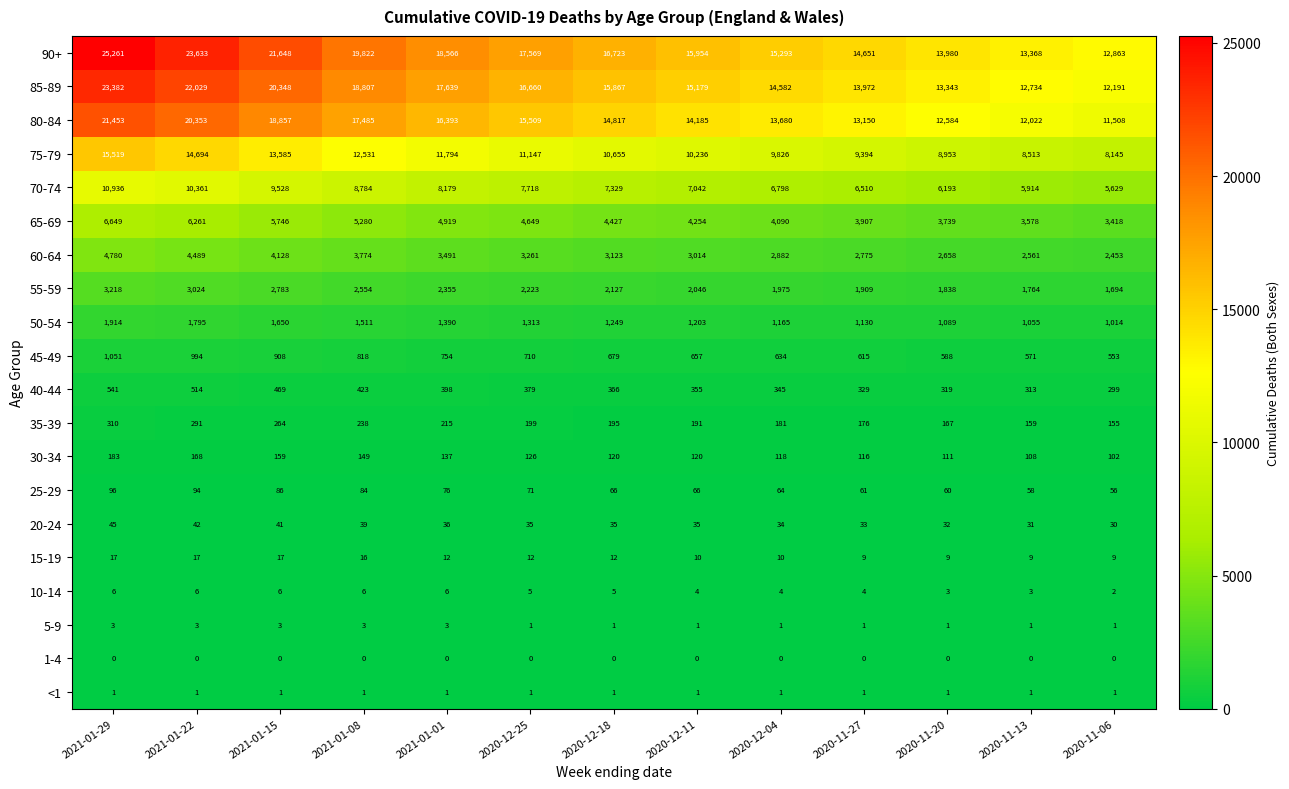

Rank the series by their maximum value, from lowest to highest.

1-4, <1, 5-9, 10-14, 15-19, 20-24, 25-29, 30-34, 35-39, 40-44, 45-49, 50-54, 55-59, 60-64, 65-69, 70-74, 75-79, 80-84, 85-89, 90+